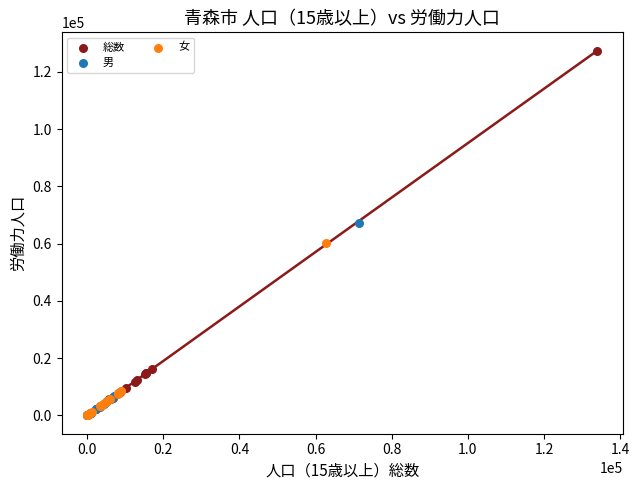

Which series has the largest Y range (max minus min)?

総数